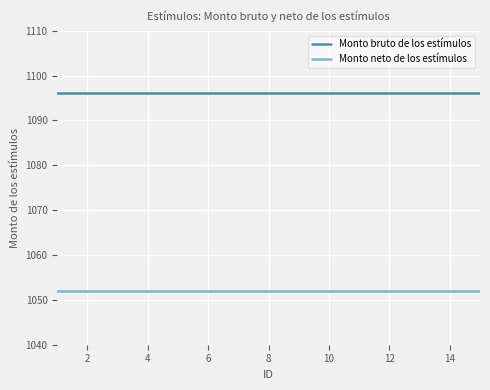

Count the number of data series in this chart.

2